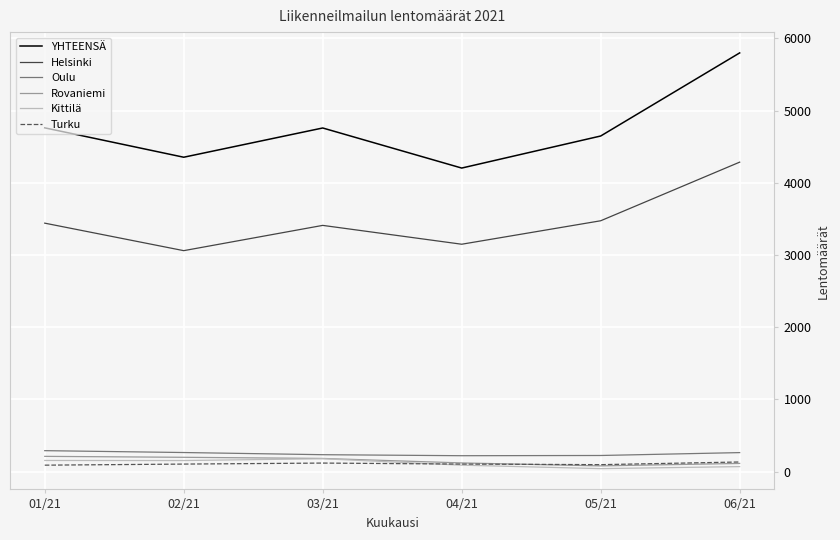

True or false: Rovaniemi and YHTEENSÄ intersect in this chart.

False